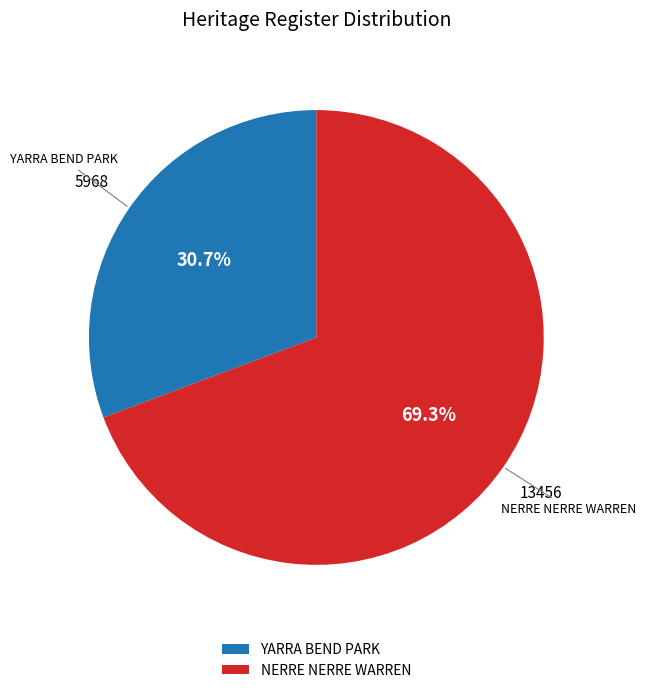

Rank the categories by value from highest to lowest.

NERRE NERRE WARREN, YARRA BEND PARK